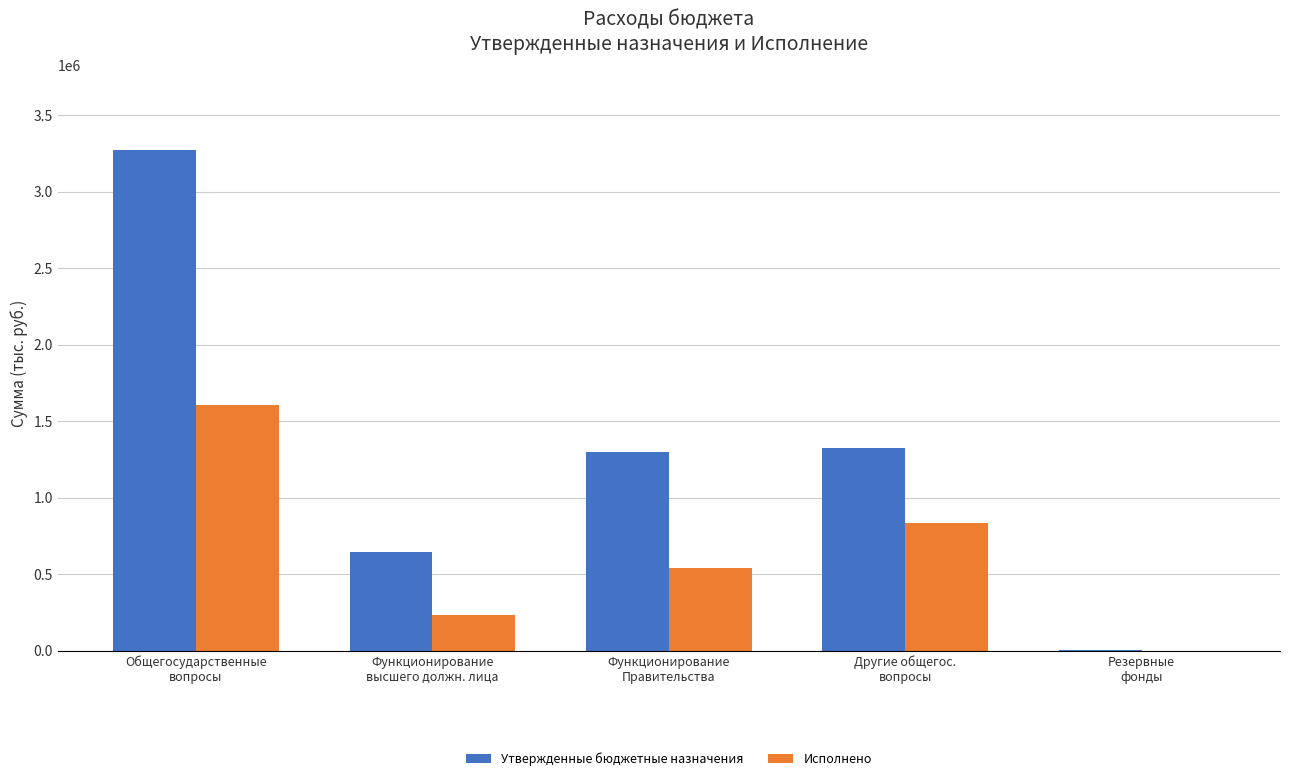

The Исполнено series shows 232390.4 at Функционирование
высшего должн. лица. True or false?

True